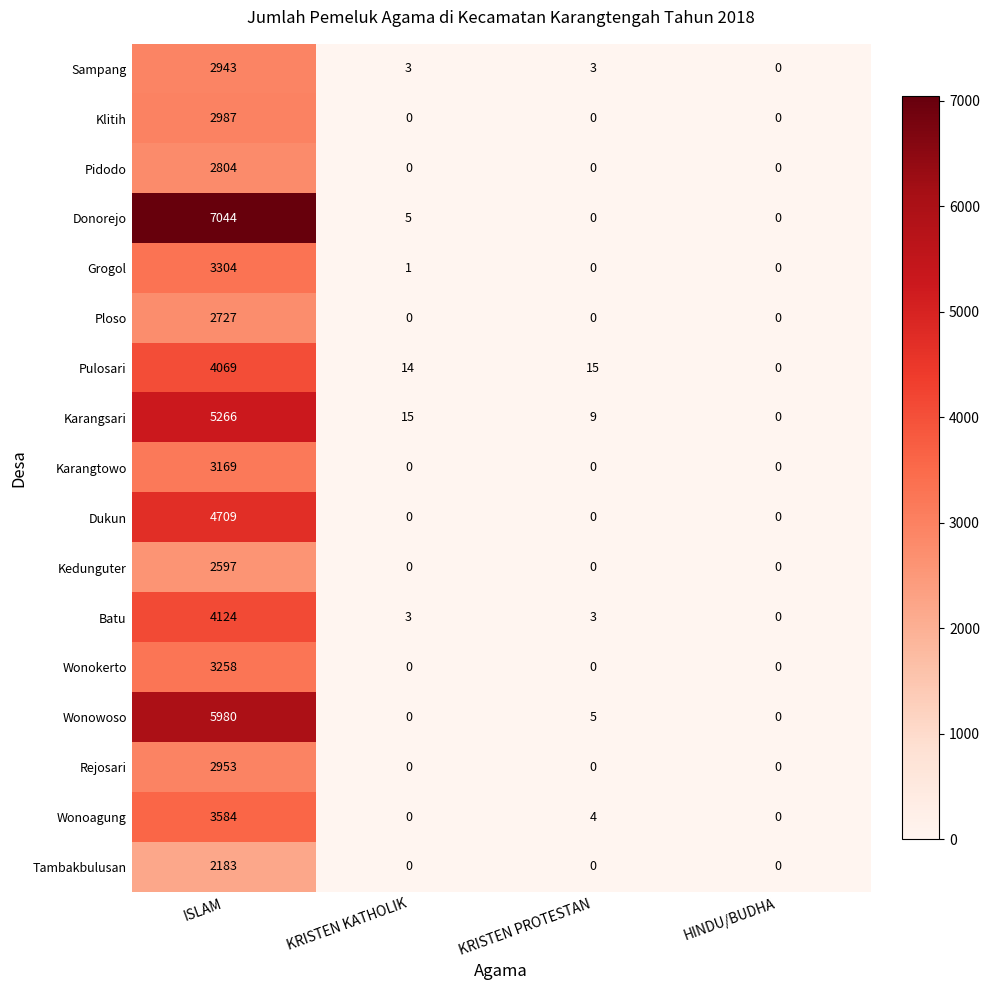

What is the total value across all series at ISLAM?

63701